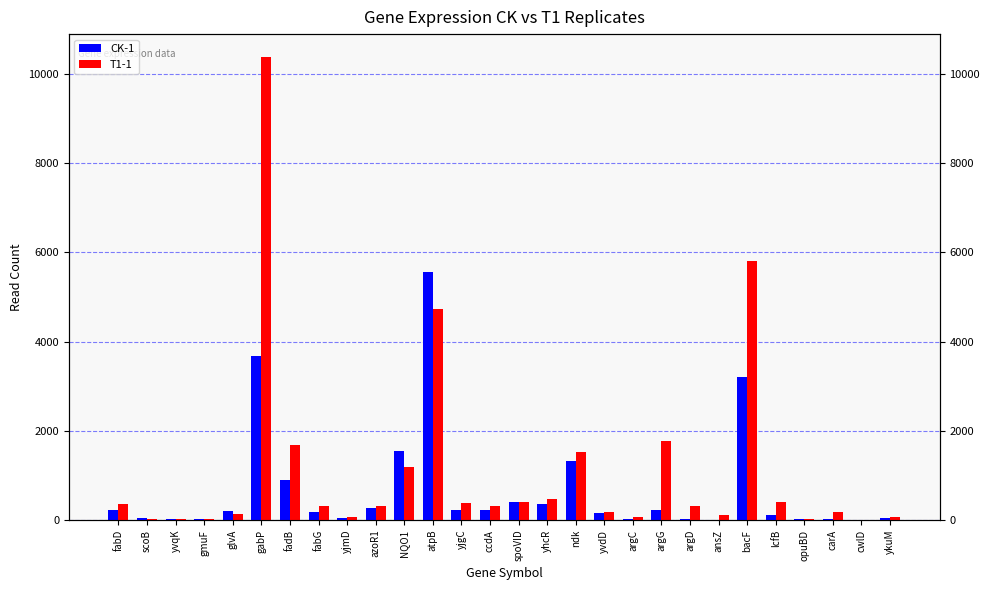

What is the value of the CK-1 bar at the 25th from the left?

14